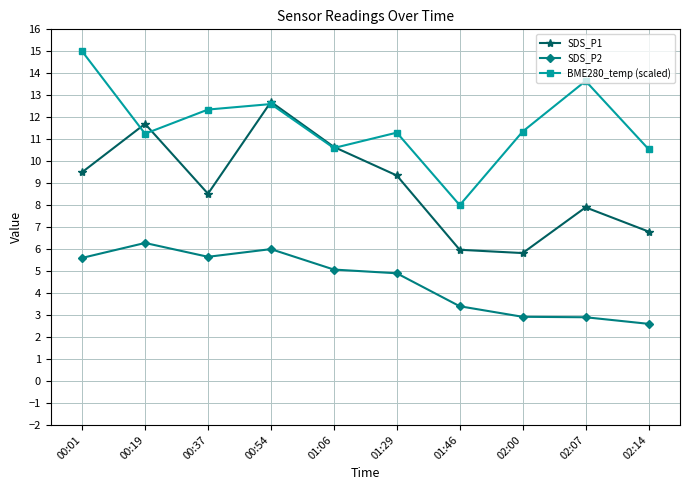

True or false: BME280_temp (scaled) has a value of 12.6 at 00:54.

True